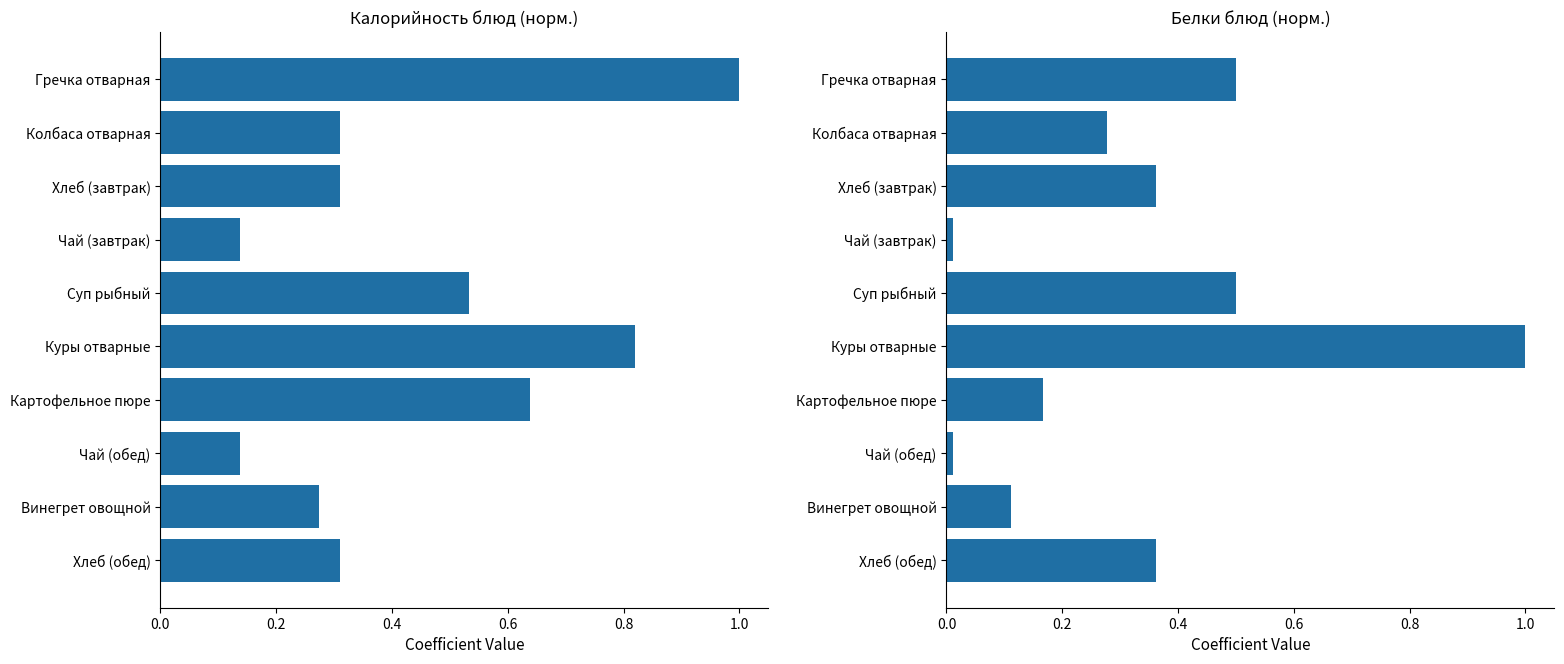

How many series are shown in this chart?

2